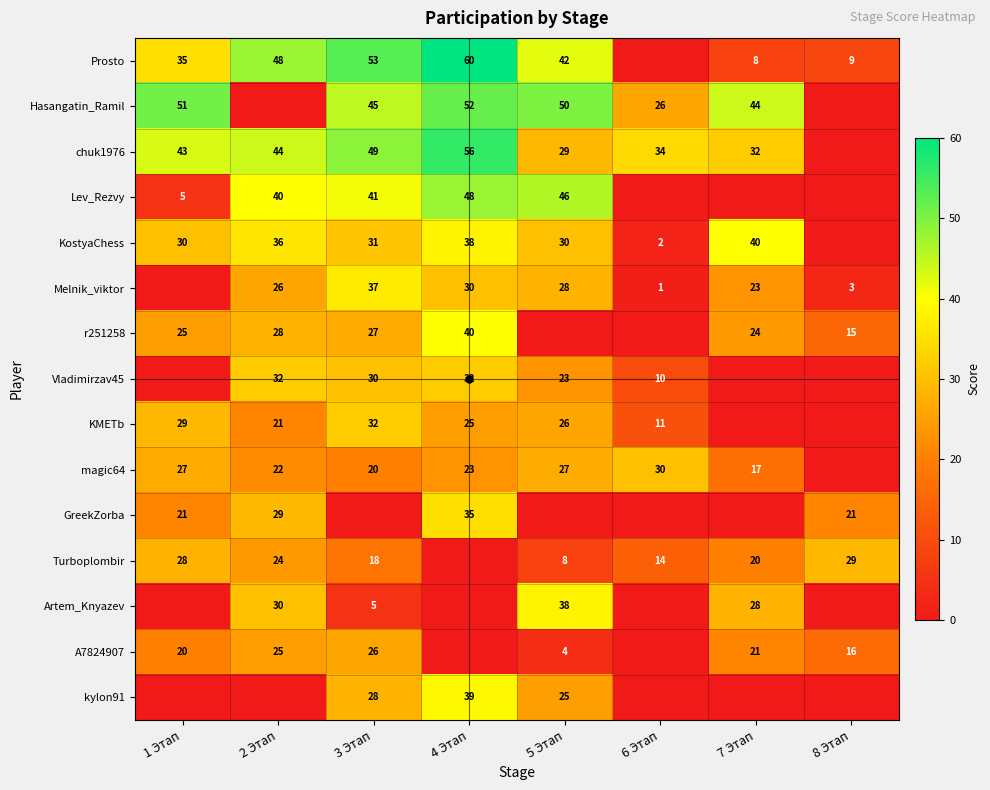

Is the value of Hasangatin_Ramil at 7 Этап greater than the value of A7824907 at 1 Этап?

Yes